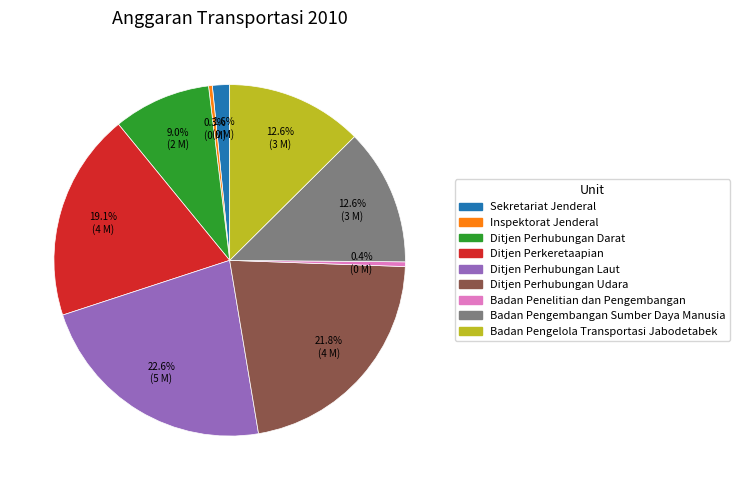

Which slice is the largest?

Ditjen Perhubungan Laut